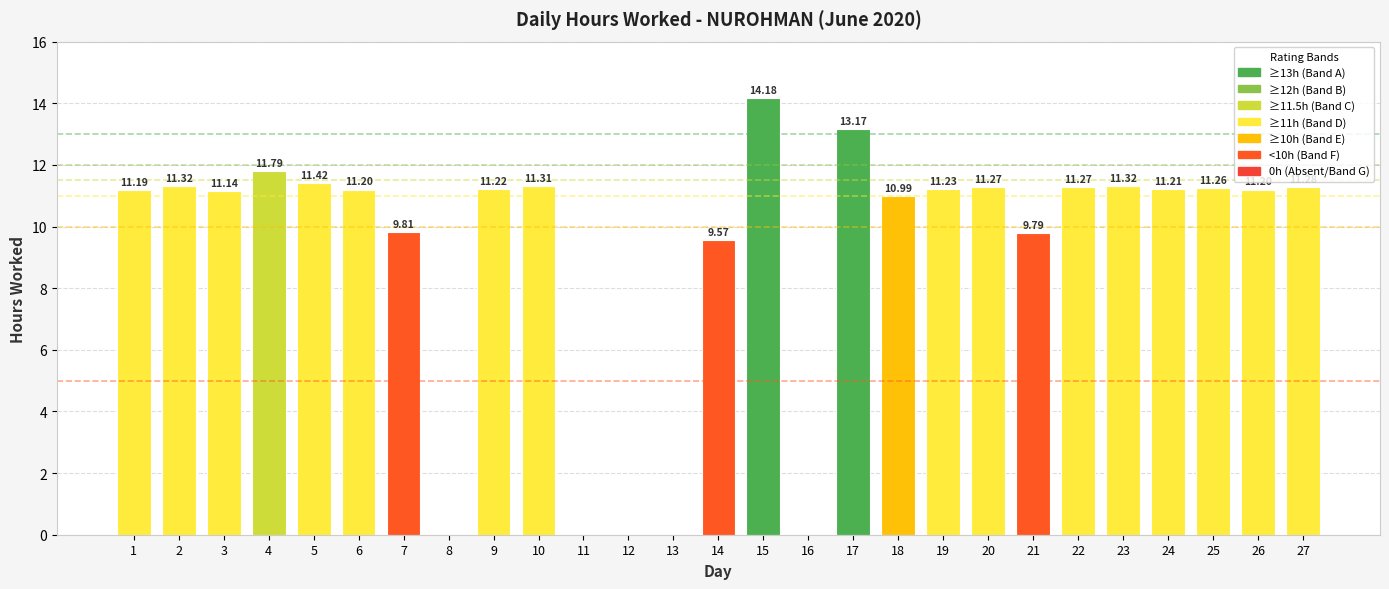

How many positive values are there?

22